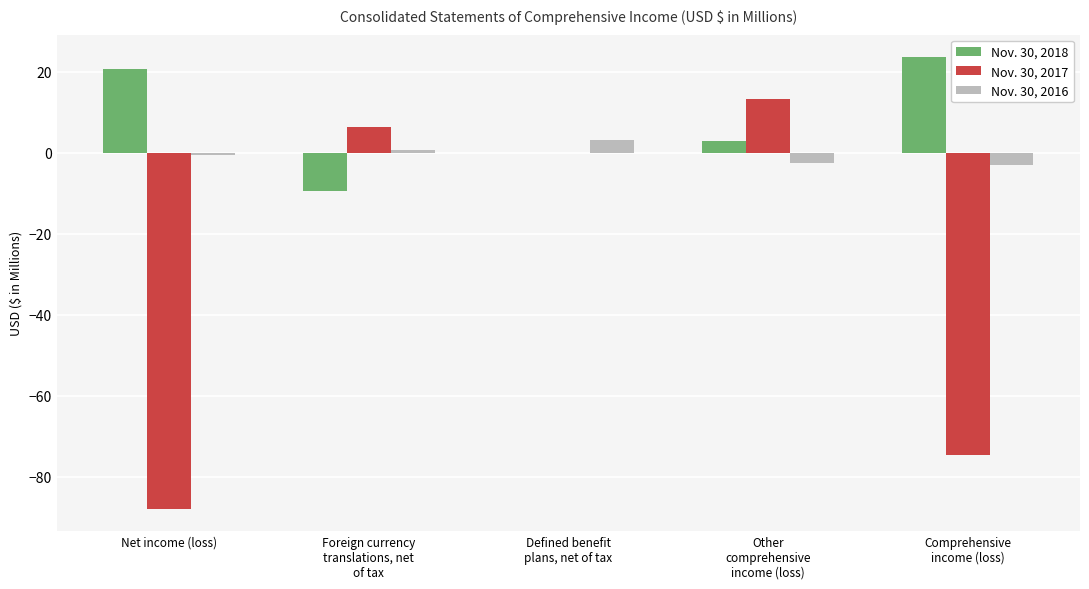

What is the sum of all Nov. 30, 2016 values?

-2.2